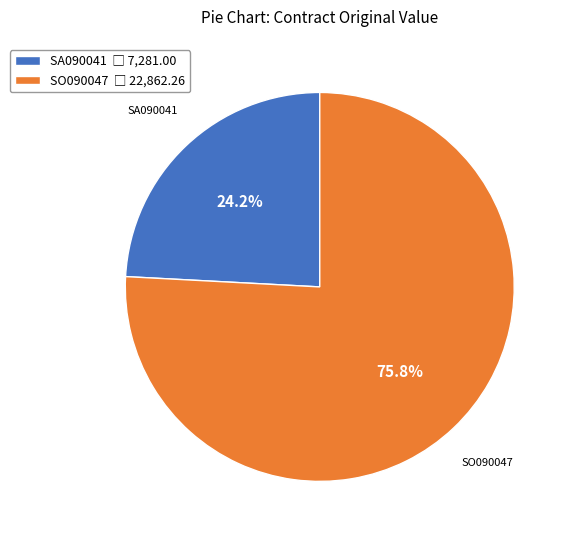

What is the ratio of the value at SA090041 to the value at SO090047?

0.3